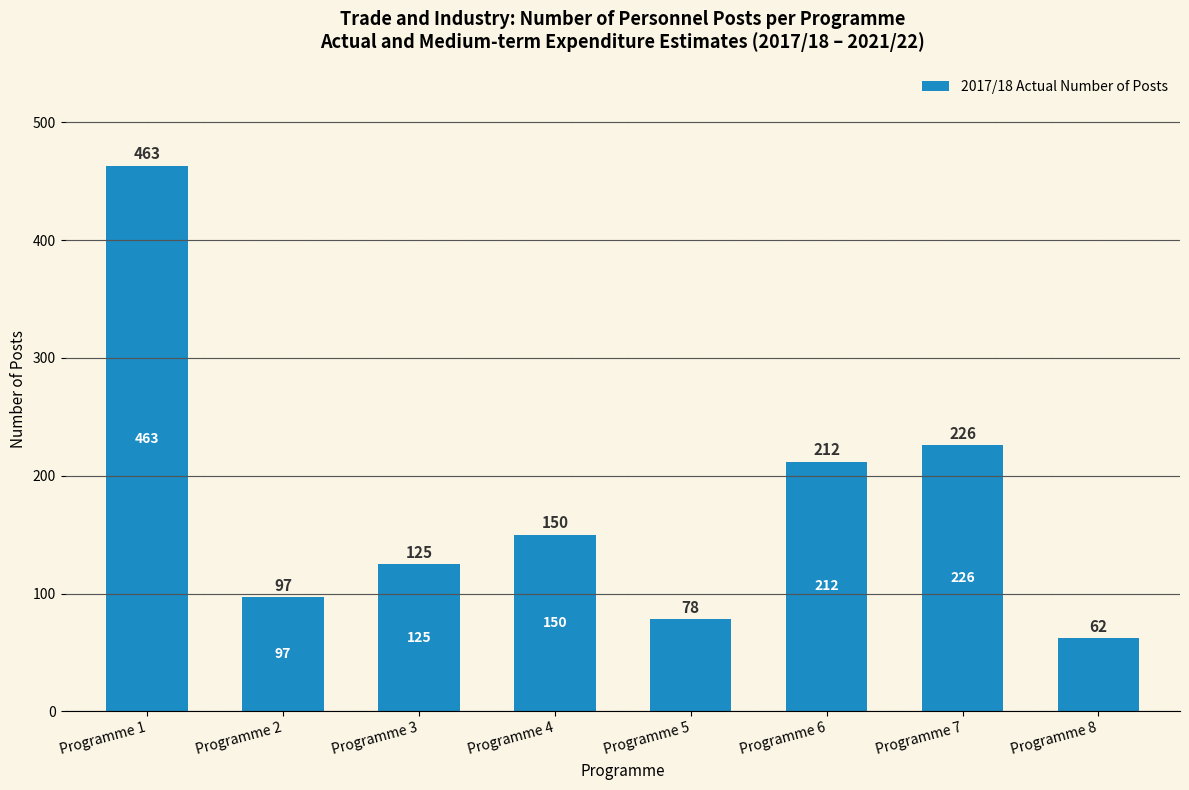

Reading left to right, what are all the values shown in this chart?

Programme 1=463	Programme 2=97	Programme 3=125	Programme 4=150	Programme 5=78	Programme 6=212	Programme 7=226	Programme 8=62